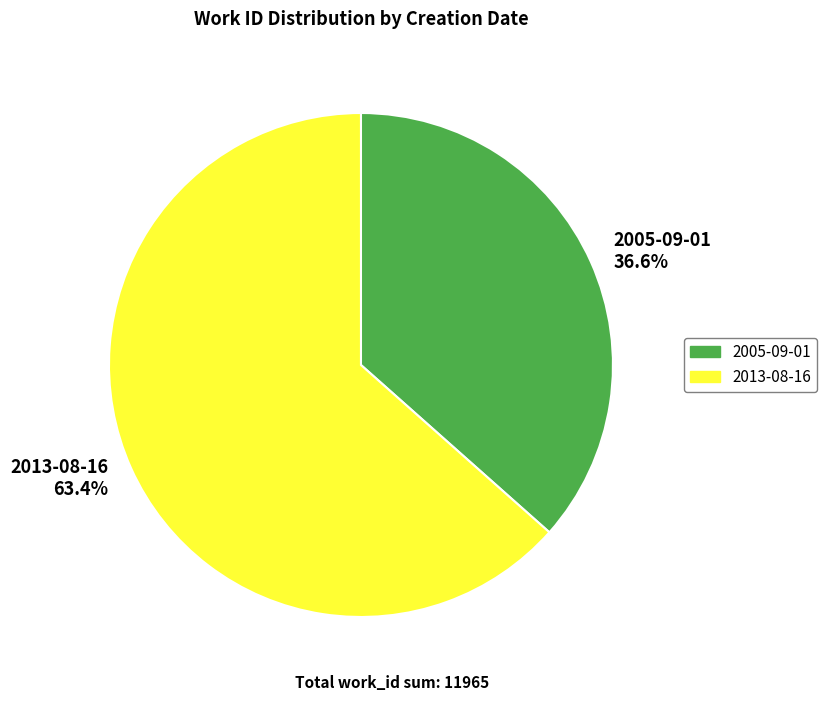

Is the sum of 2005-09-01 and 2013-08-16 greater than half?

Yes